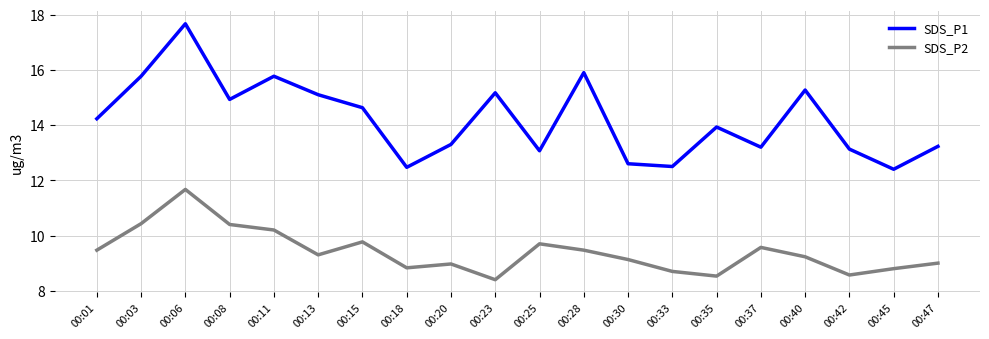

True or false: SDS_P1 and SDS_P2 intersect in this chart.

False